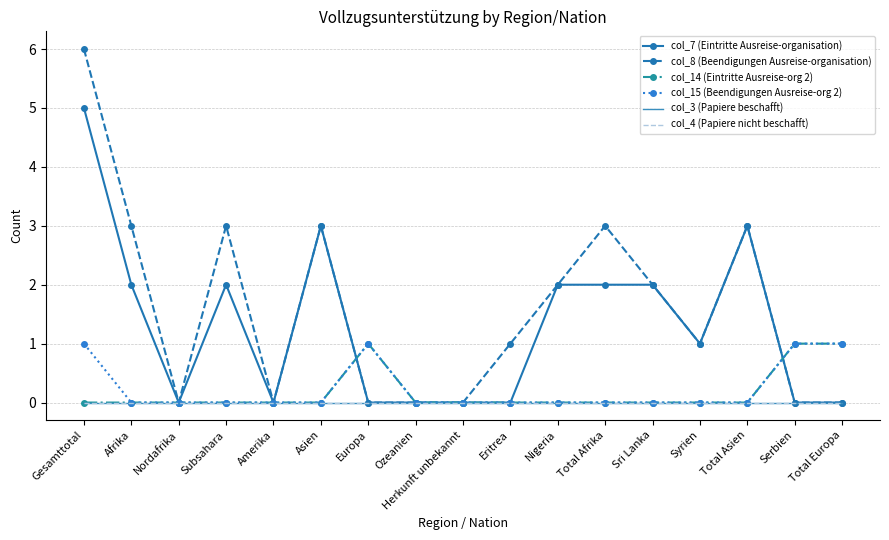

Which series has the largest total across all categories?

col_8 (Beendigungen Ausreise-organisation)